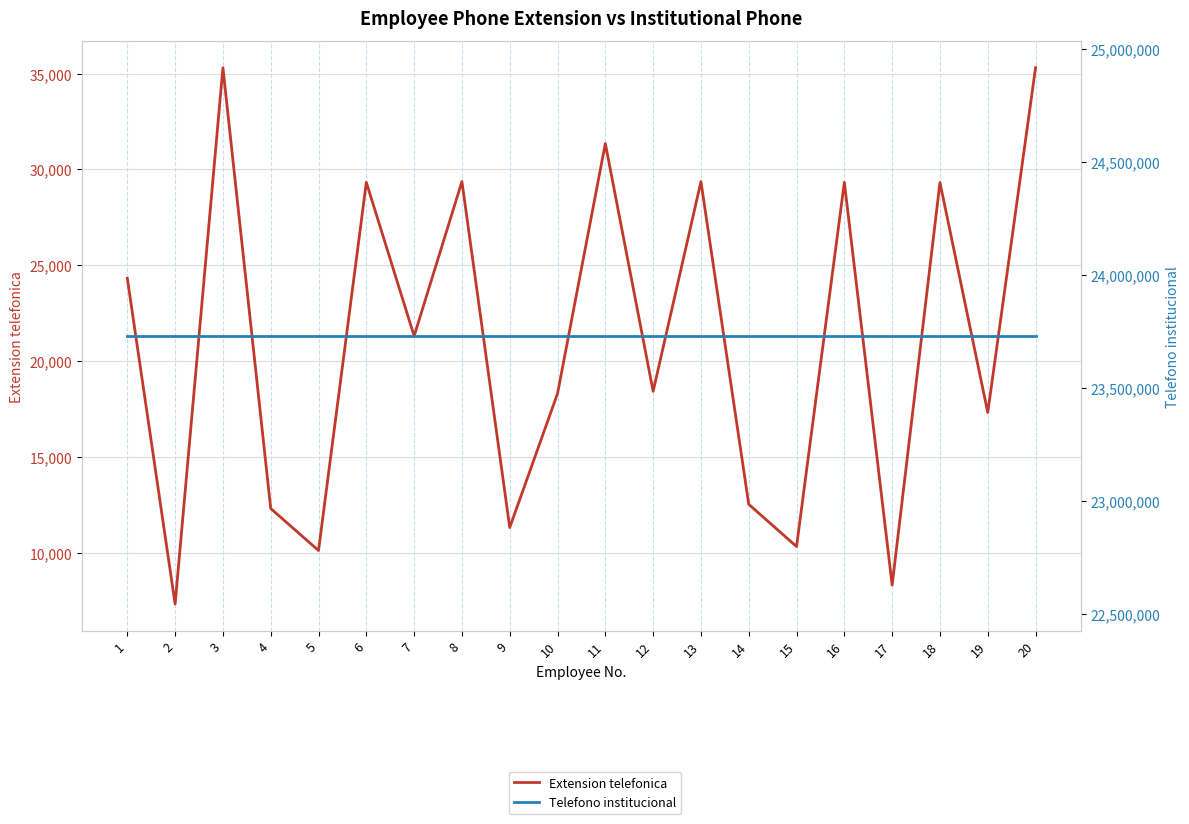

True or false: Telefono institucional and Extension telefonica cross at least once.

False